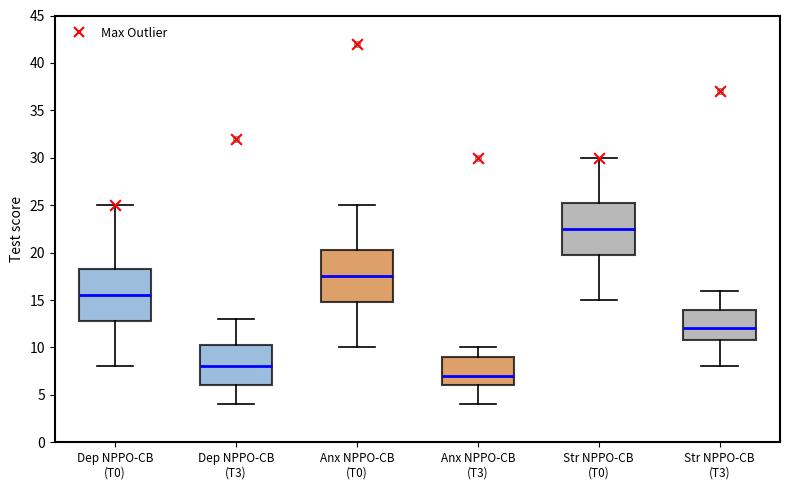

Where is the lower edge of the box for Dep NPPO-CB (T3) on the y-axis? The values are not printed on the chart, so give them approximately, as read against the axis.

6.0